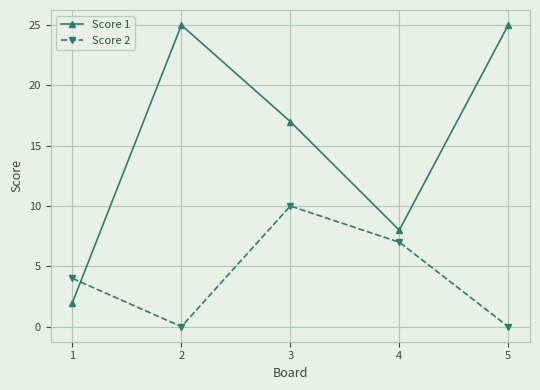

In Score 2, how many points are lower than both neighbors (excluding endpoints)?

1